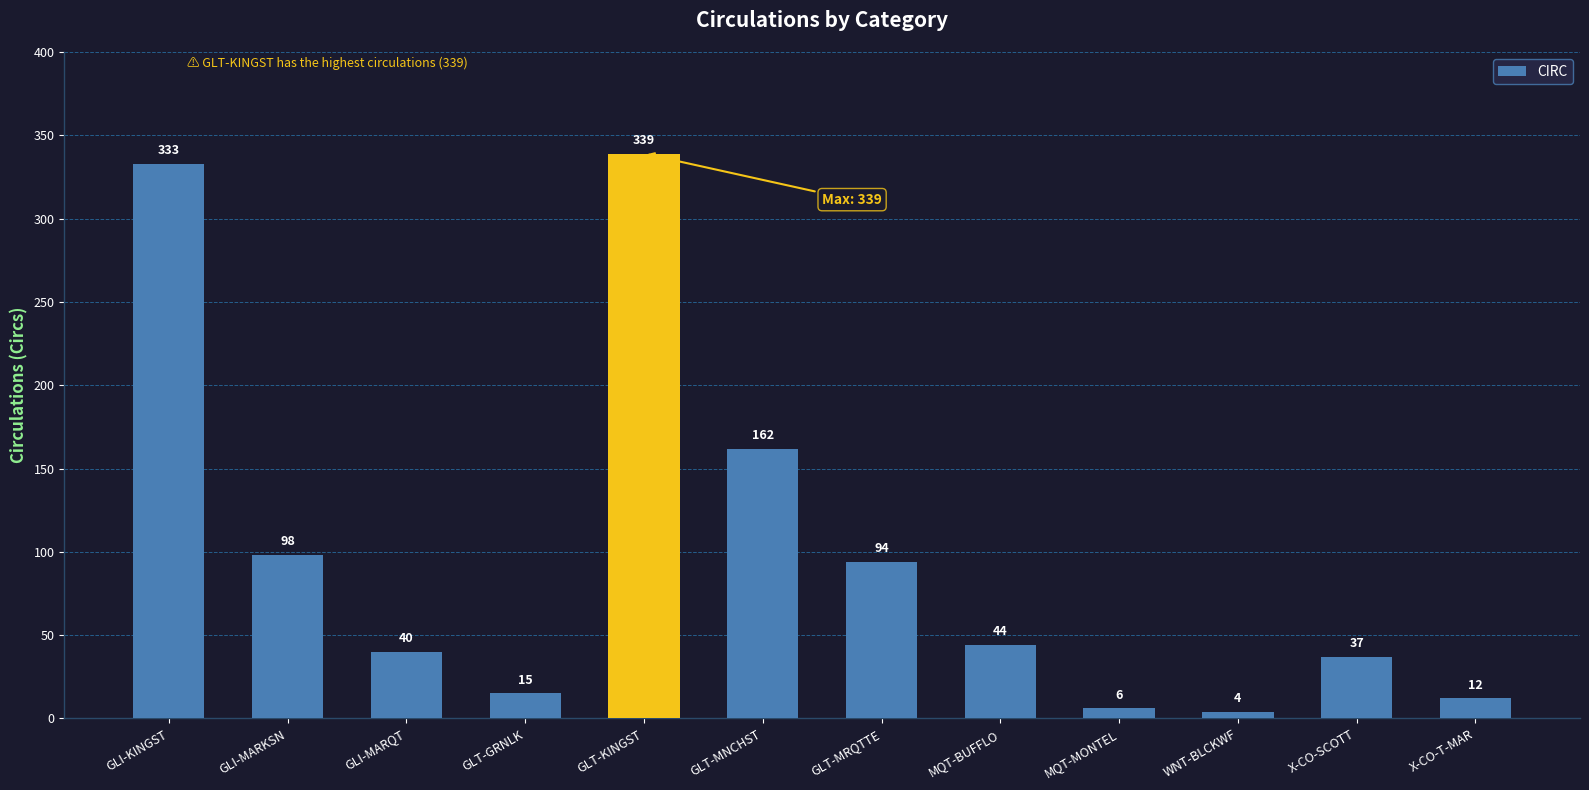

What is the difference between the maximum and minimum values?

335